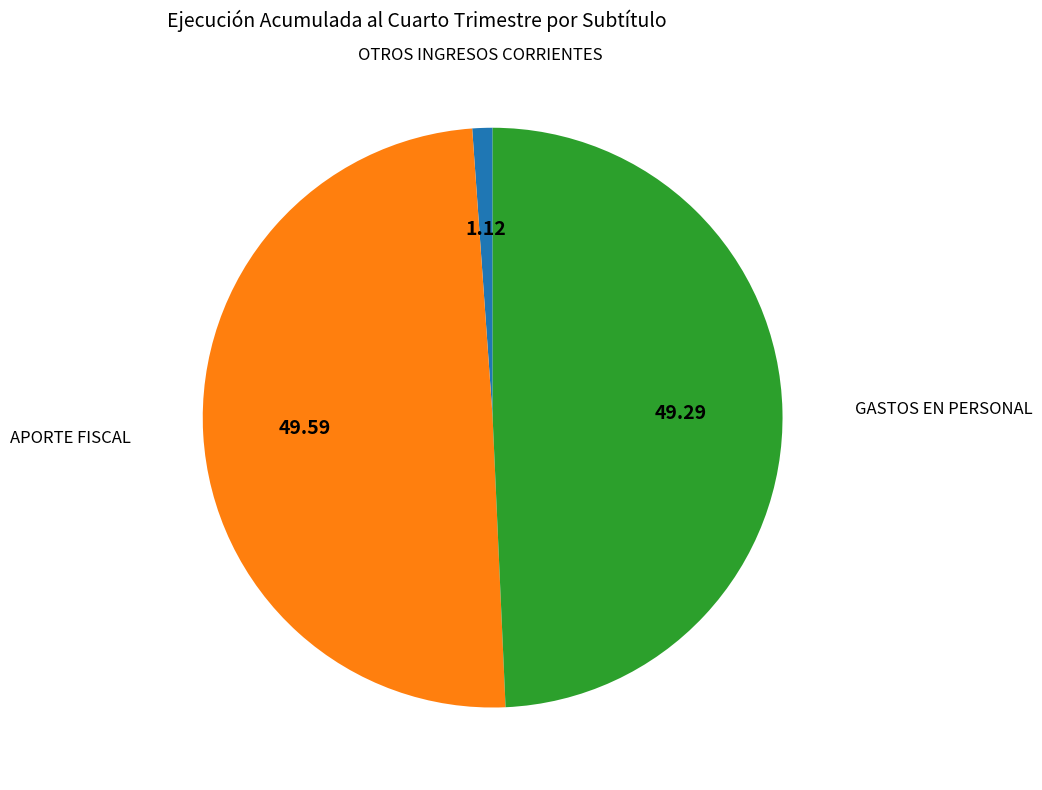

Is there a majority slice in this chart?

No